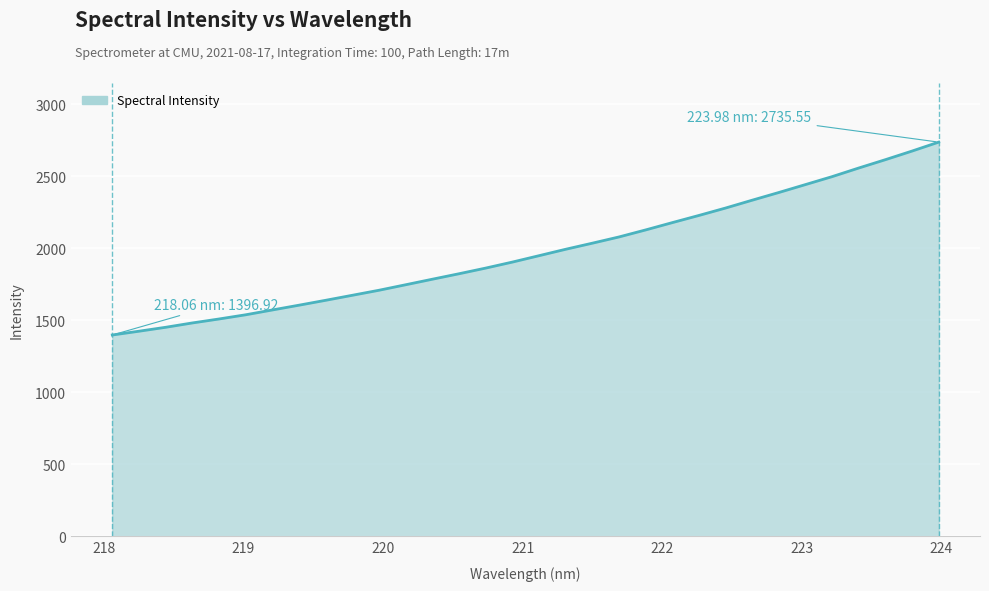

True or false: the data has more than 0 interior local peaks.

False